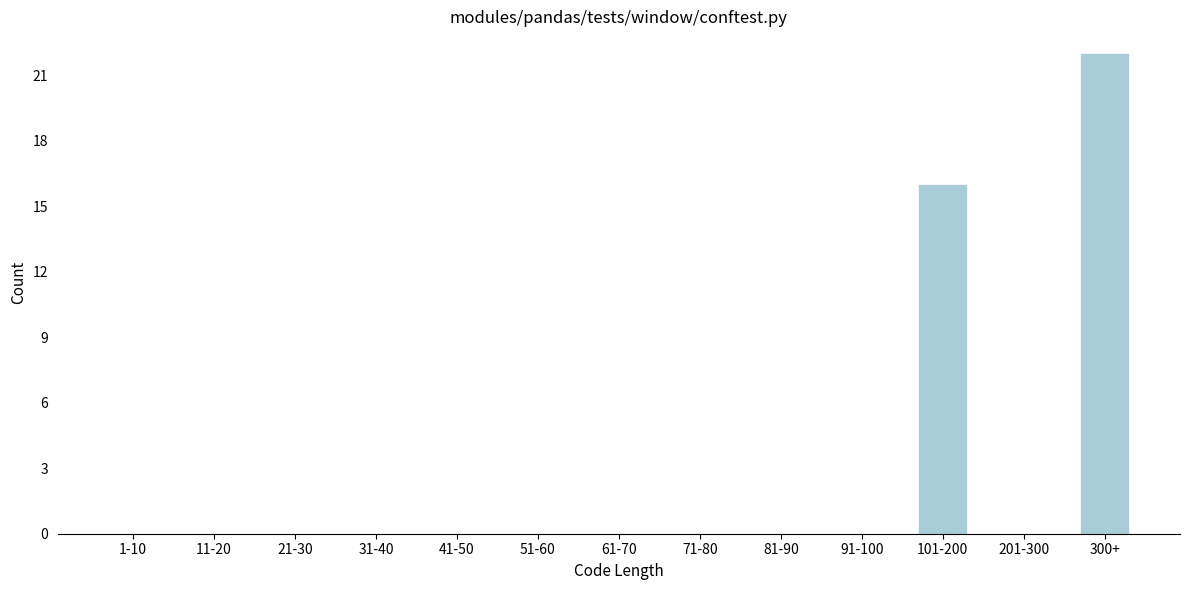

Reading right to left, extract all data points from this chart.

300+=22	201-300=0	101-200=16	91-100=0	81-90=0	71-80=0	61-70=0	51-60=0	41-50=0	31-40=0	21-30=0	11-20=0	1-10=0